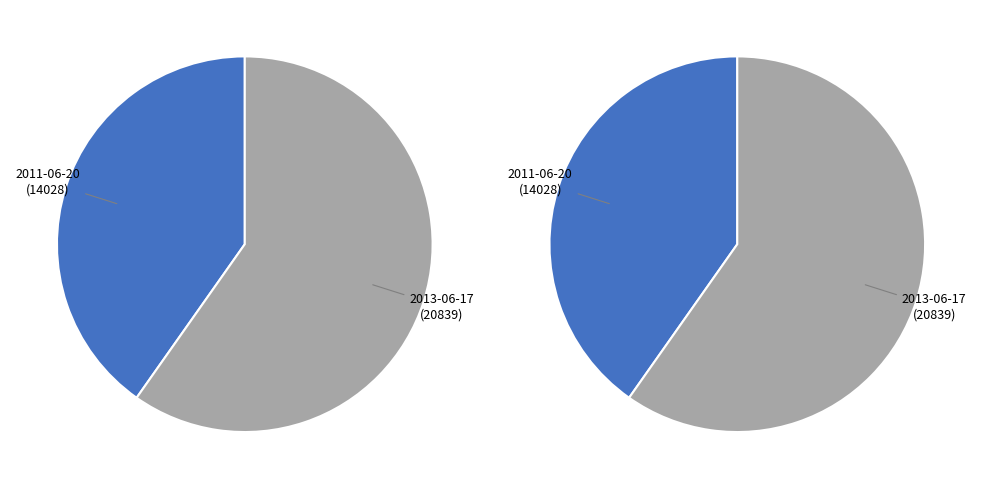

Do 2013-06-17 and 2011-06-20 together represent more than half of the pie?

Yes